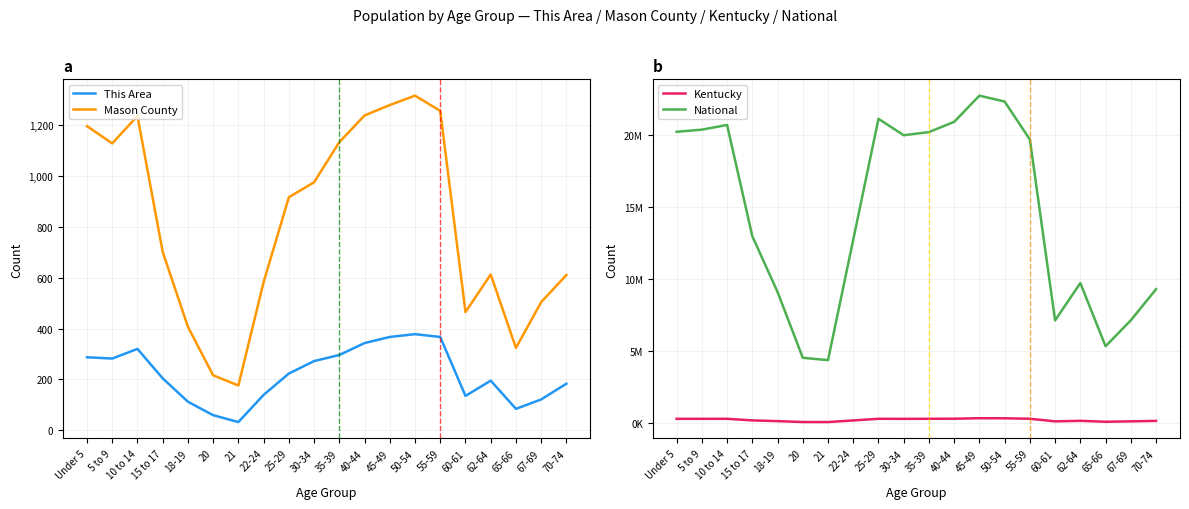

How many series are shown in this chart?

4